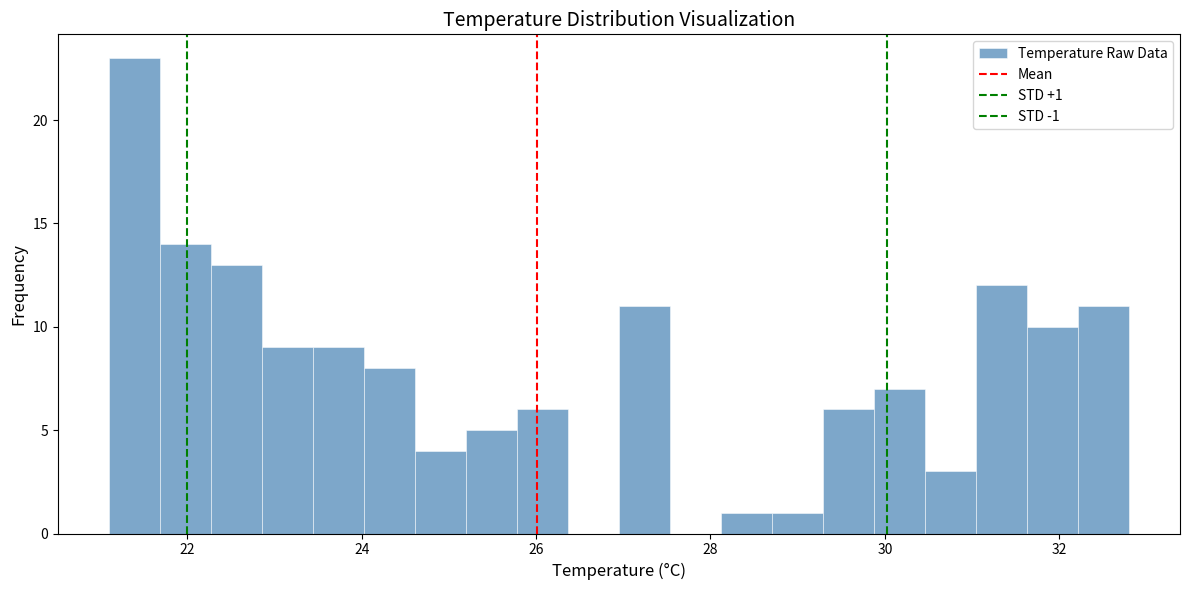

Around what value on the x-axis is the tallest bar? Give the approximate position of its centre, as read against the axis.

21.4